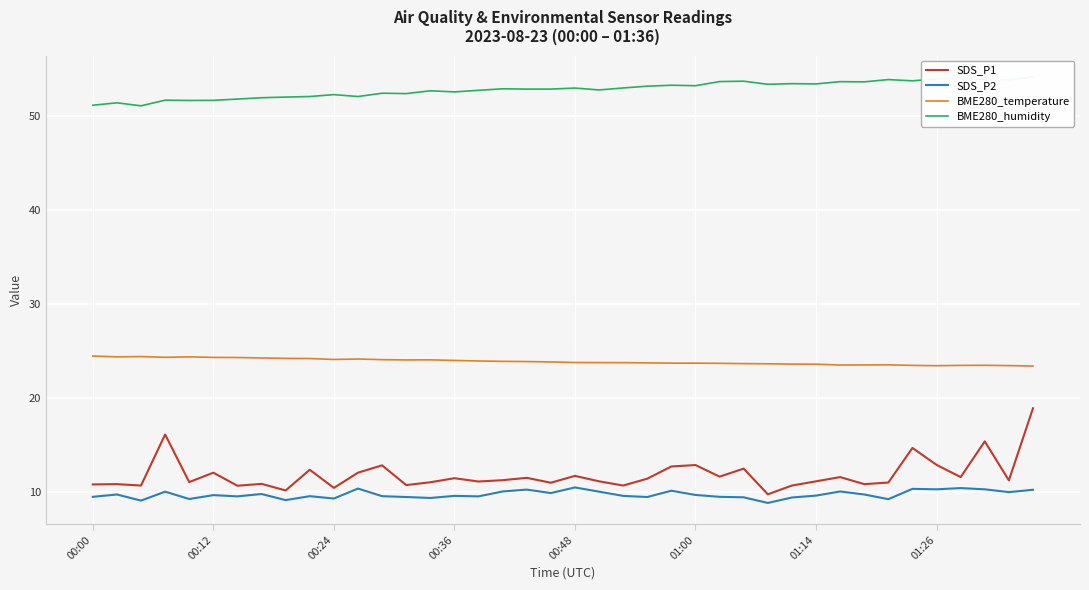

True or false: SDS_P1 and SDS_P2 cross at least once.

False